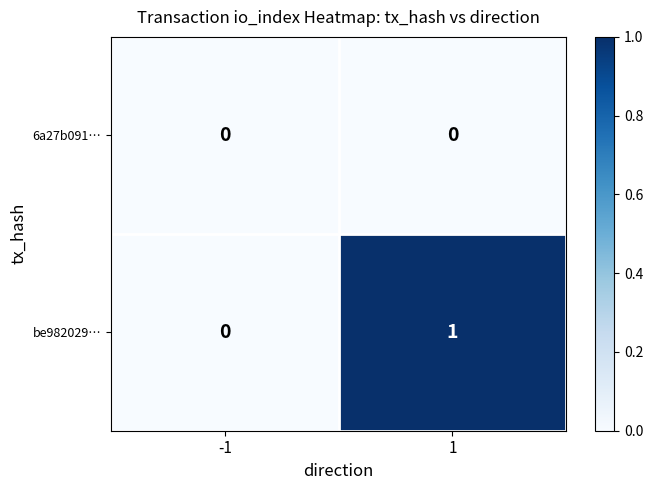

Reading right to left, list all the values displayed in this chart.

6a27b091…: 0	0
be982029…: 1	0